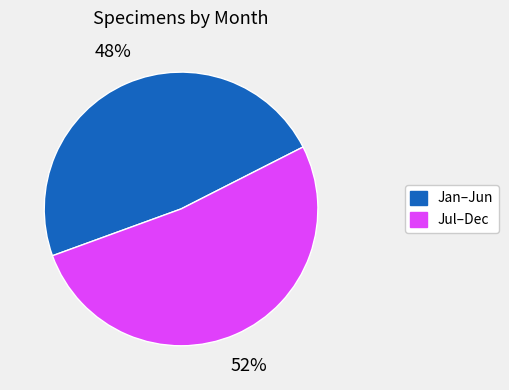

Is there any slice that represents more than half of the pie?

Yes